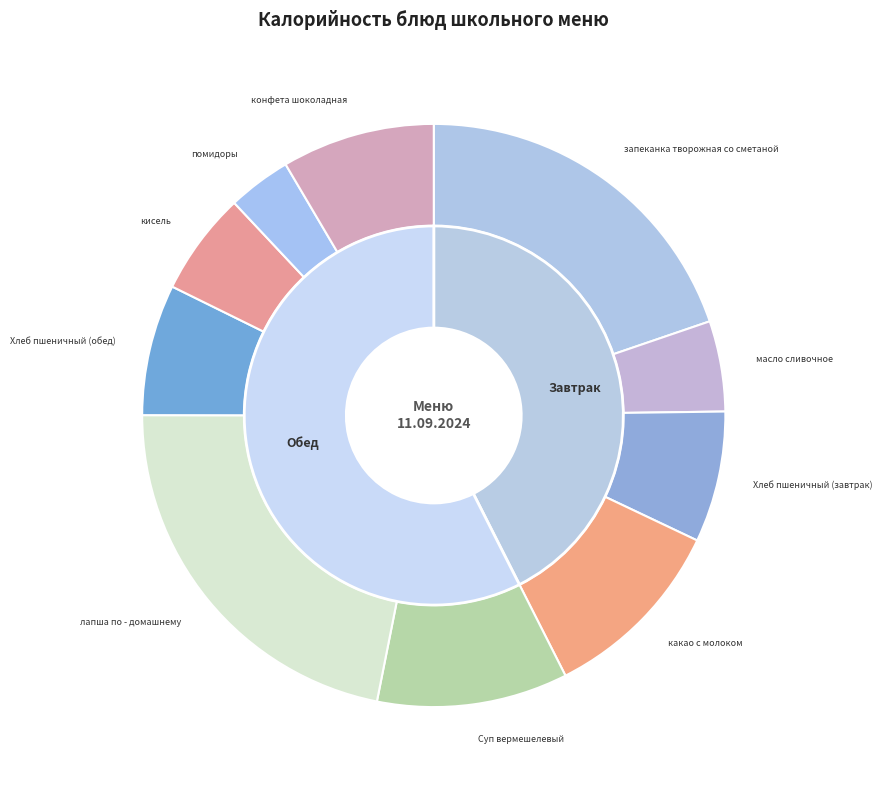

Is кисель the majority of the pie?

No